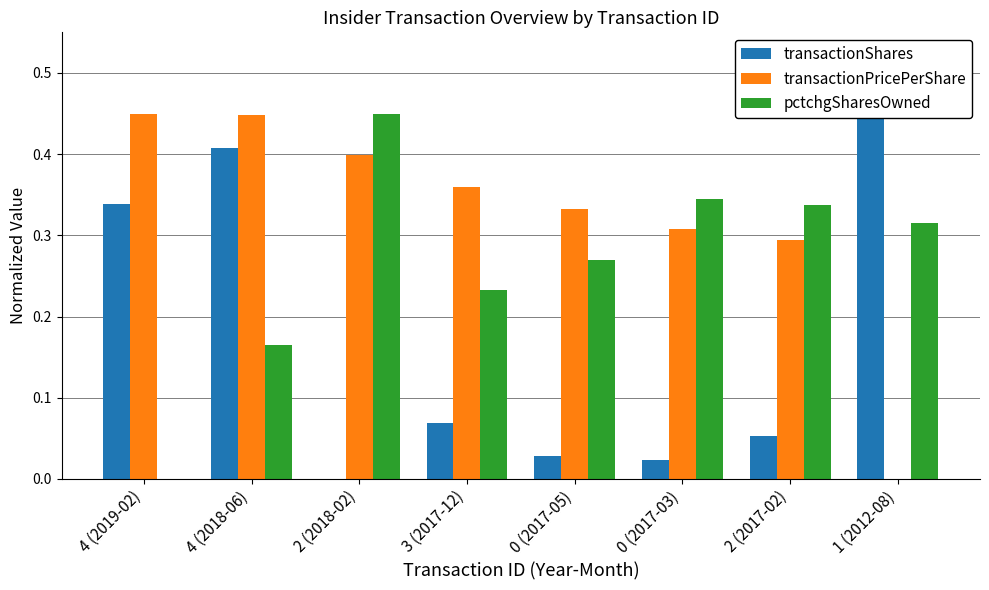

Which series changed the most between 3 (2017-12) and 2 (2017-02)?

pctchgSharesOwned